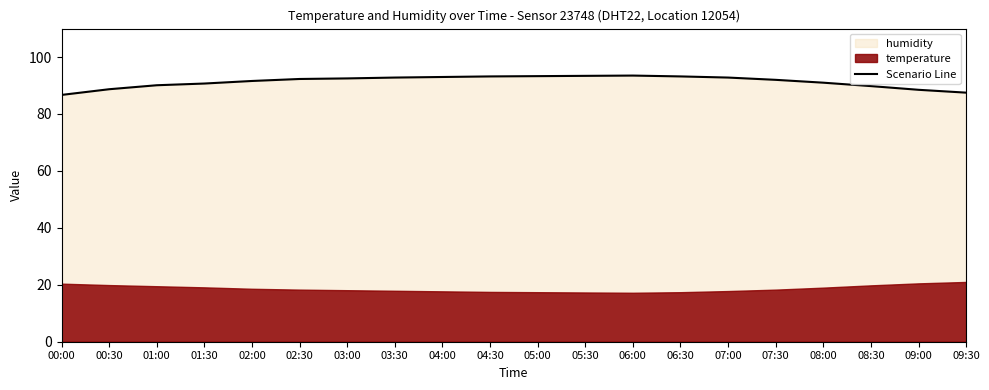

What is the label of the 18th point from the left?

08:30